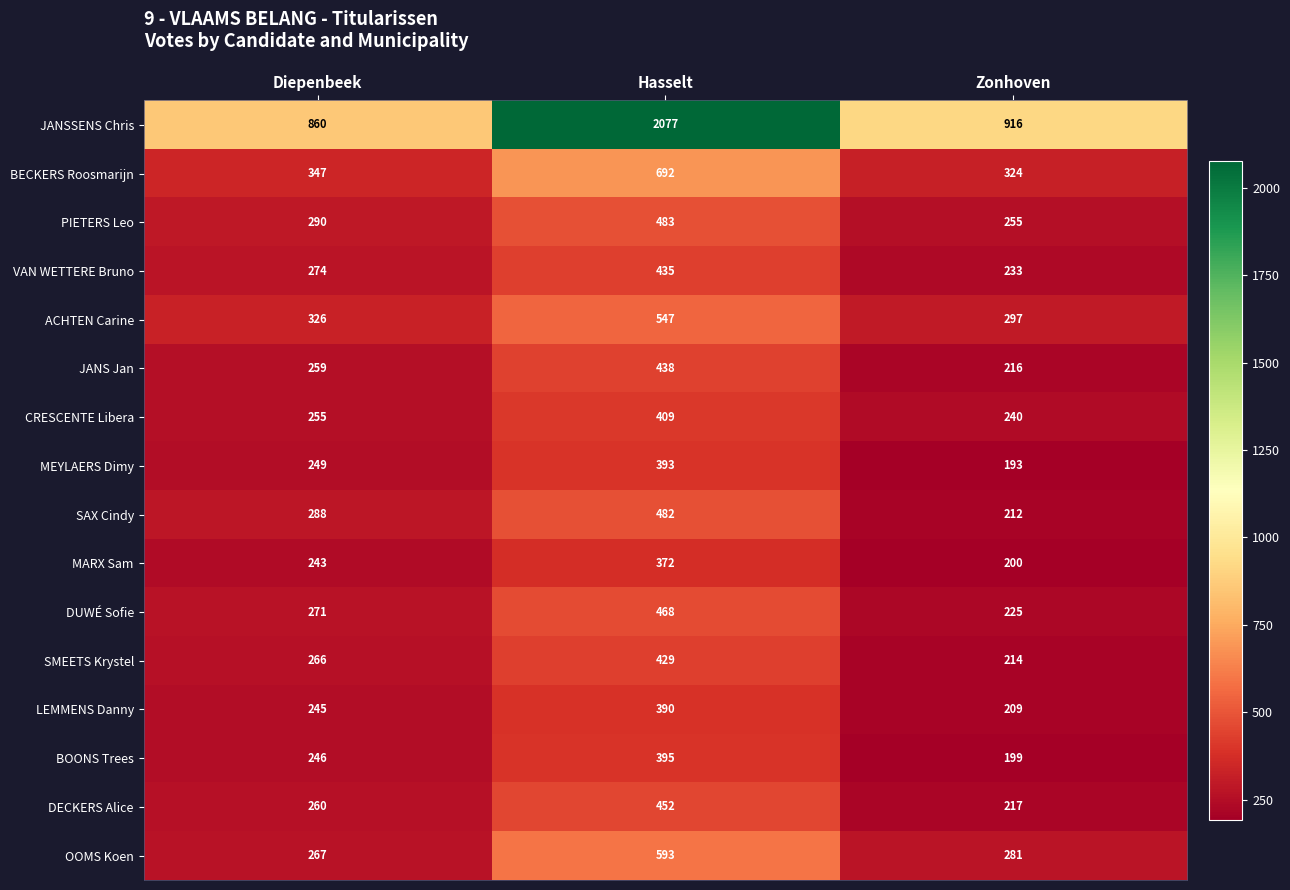

What is the difference between the maximum and minimum values in the JANSSENS Chris series?

1217